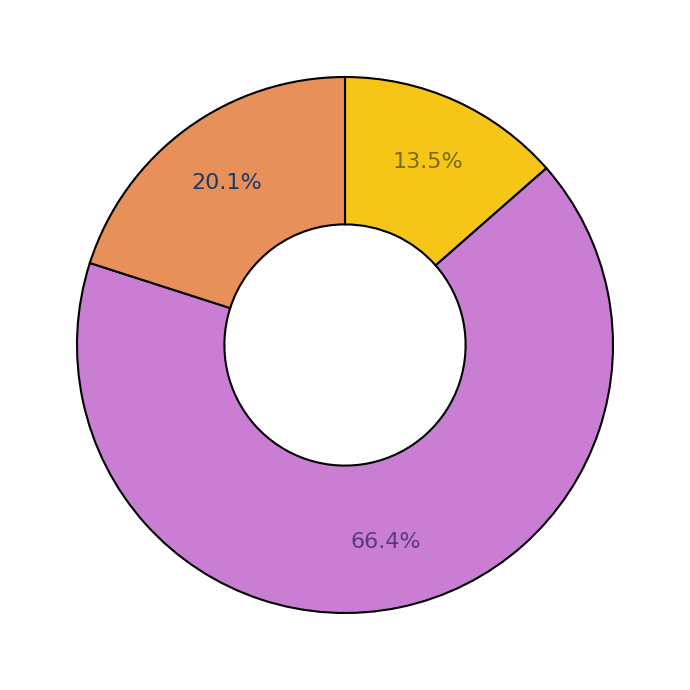

Does any single category account for the majority?

Yes